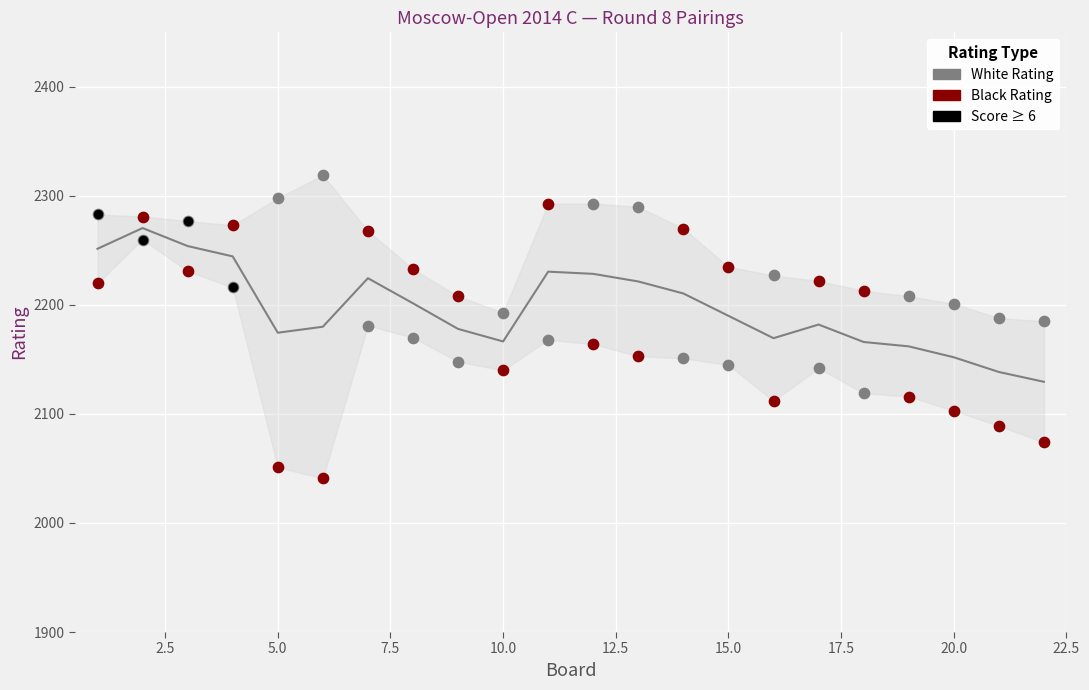

Which series reaches the minimum Y coordinate?

Black Rating